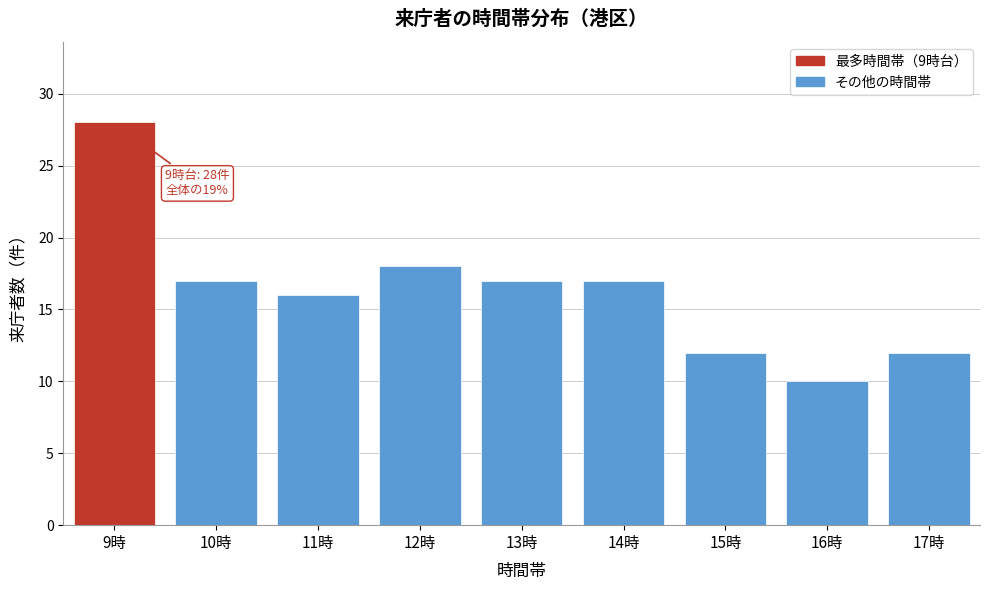

Reading left to right, extract all data points from this chart.

9時=28	10時=17	11時=16	12時=18	13時=17	14時=17	15時=12	16時=10	17時=12